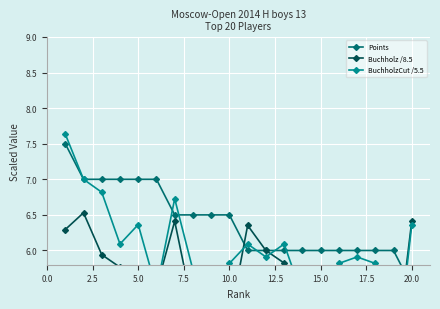

Is it true that Buchholz /8.5 equals 5.8 at 7.5?

True